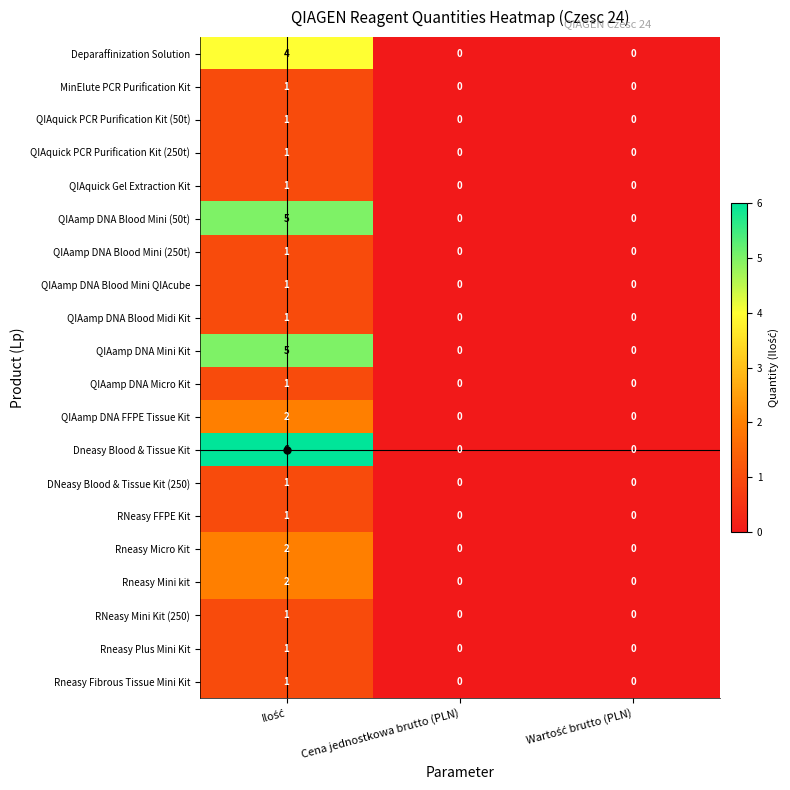

Count the Deparaffinization Solution values in the range 0 to 4.

3